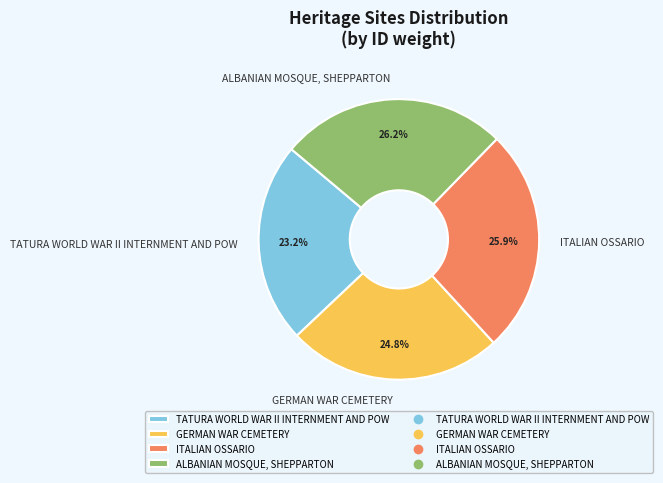

Rank the categories by value from highest to lowest.

ALBANIAN MOSQUE, SHEPPARTON, ITALIAN OSSARIO, GERMAN WAR CEMETERY, TATURA WORLD WAR II INTERNMENT AND POW